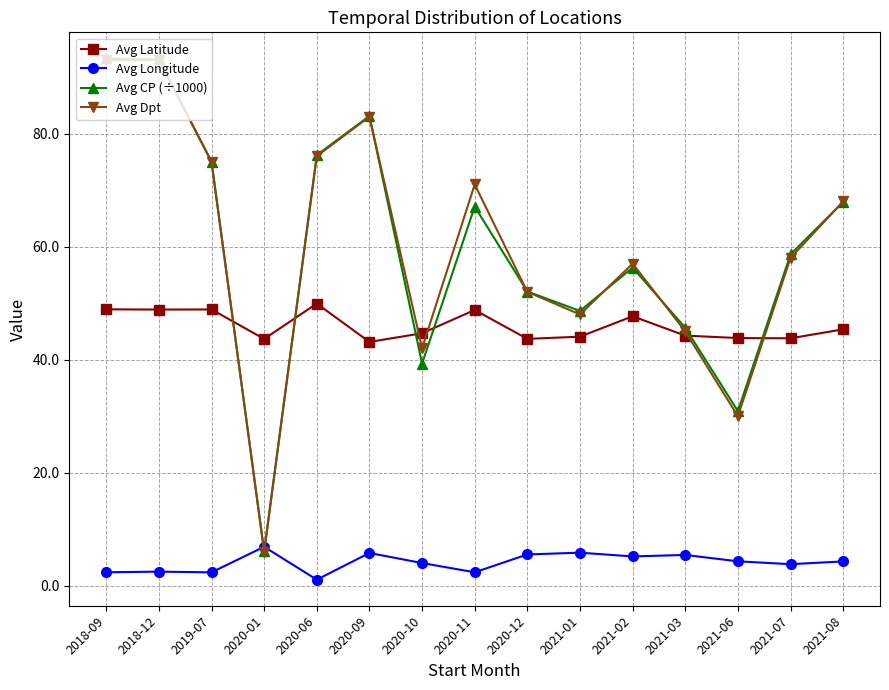

Which series changed the most between 2020-06 and 2021-08?

Avg CP (÷1000)